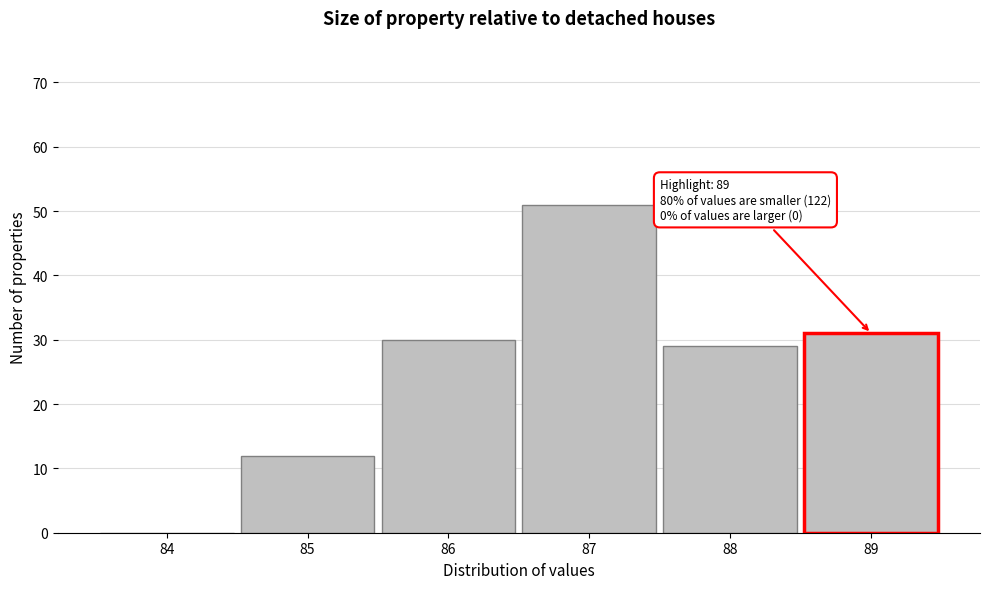

Reading right to left, transcribe all the data shown in this chart.

89=31	88=29	87=51	86=30	85=12	84=0